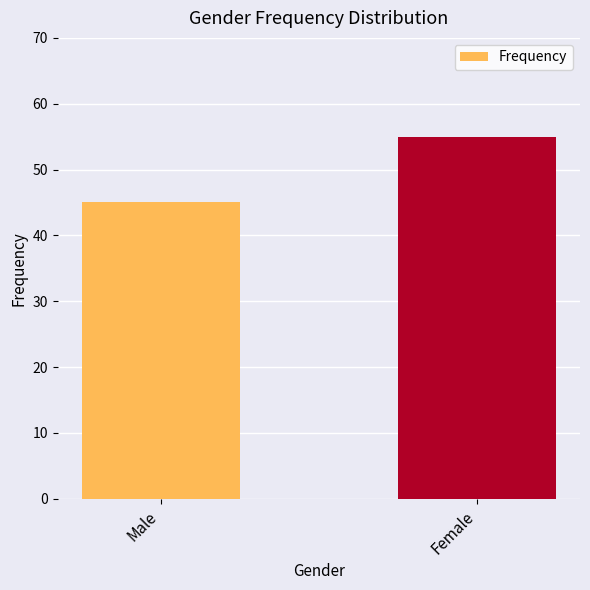

Count the number of data series in this chart.

1